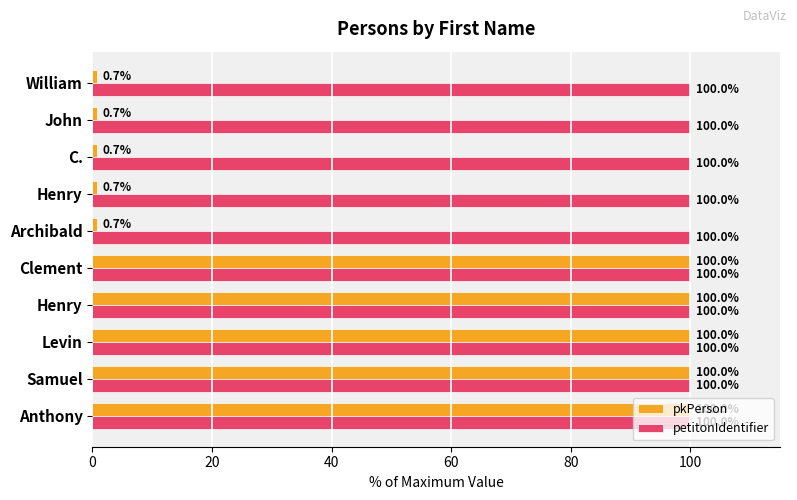

What is the sum of all petitonIdentifier values?

1000.0